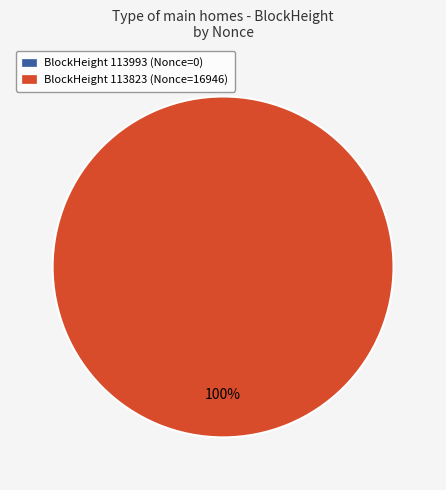

Is 113823 the majority of the pie?

Yes